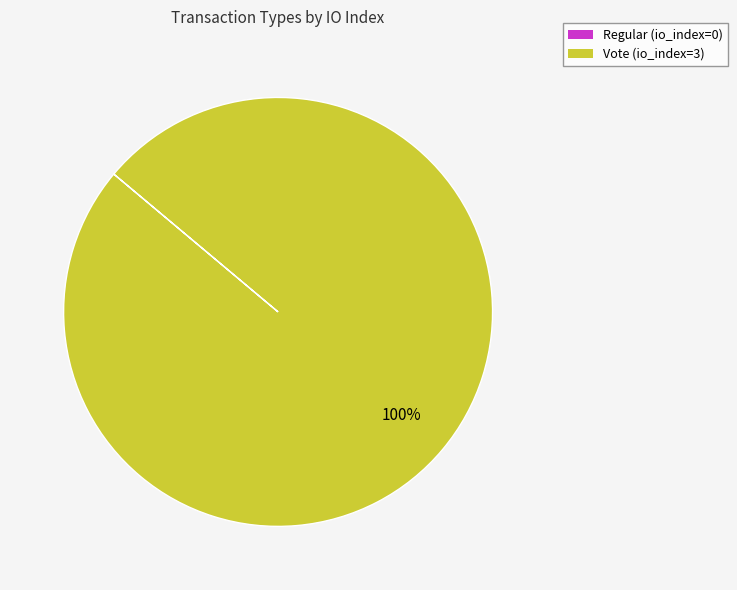

To the nearest percent, what is the difference between the largest and smallest slice percentages?

100%